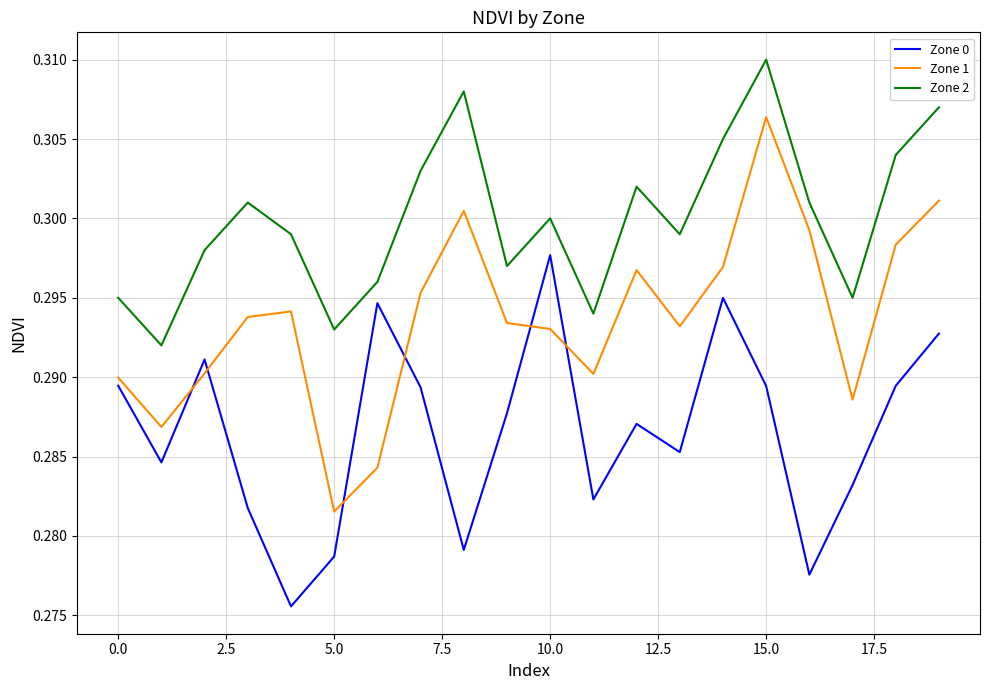

After their last crossing, which series has the higher values: Zone 1 or Zone 0?

Zone 1